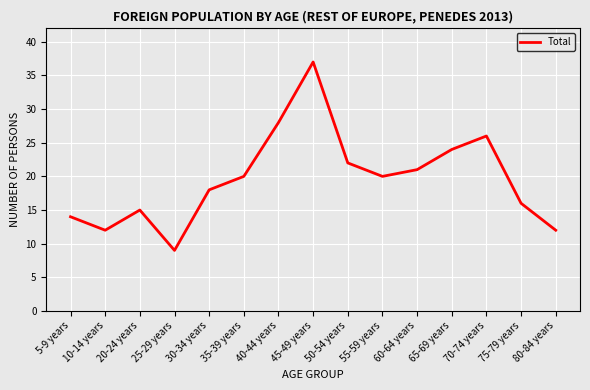

At which category does the data reach its first local peak?

20-24 years